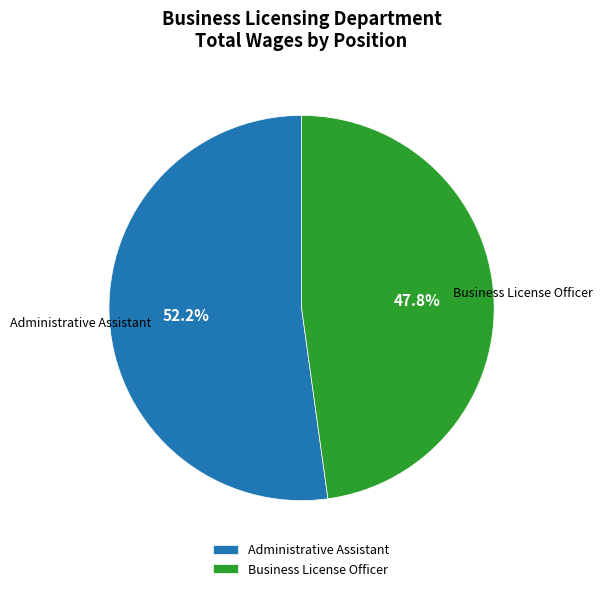

Is Administrative Assistant the majority of the pie?

Yes